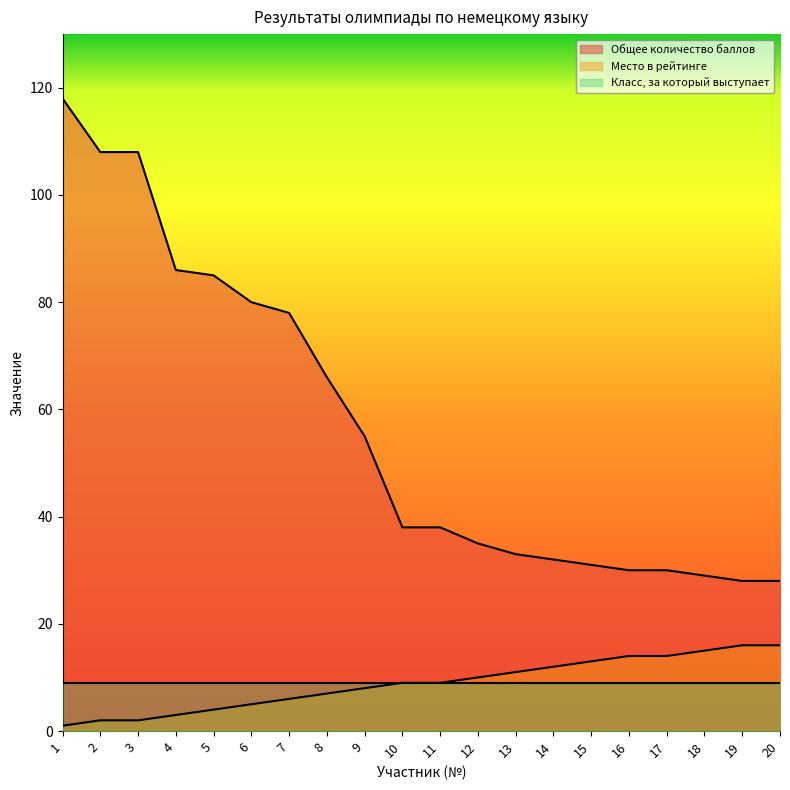

Is it true that Общее количество баллов equals 49 at 12?

False